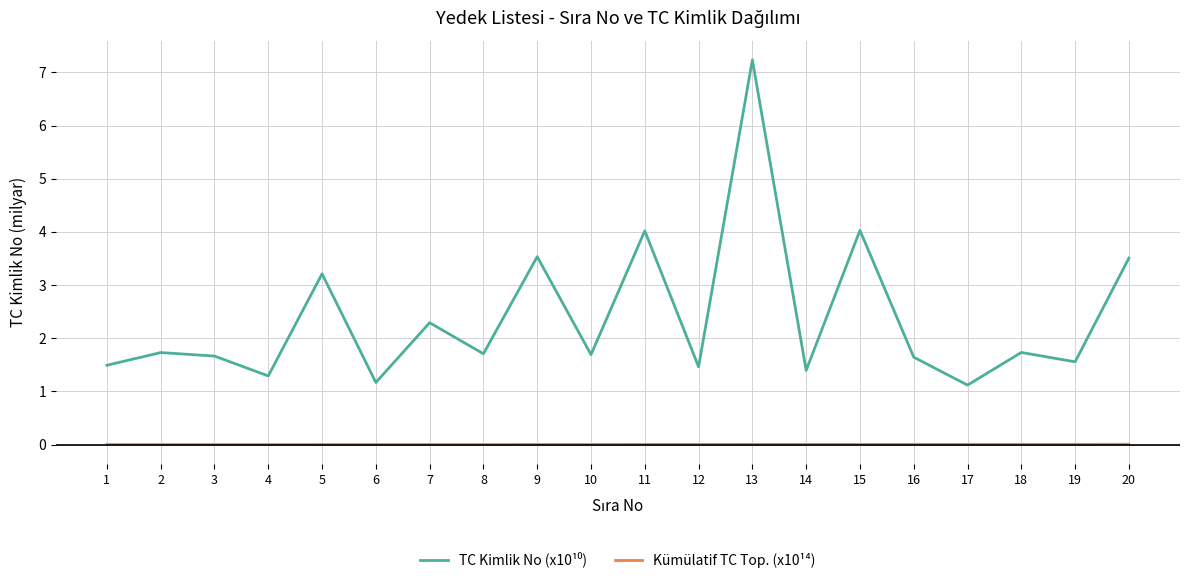

At which category is the sum across all series the highest?

13